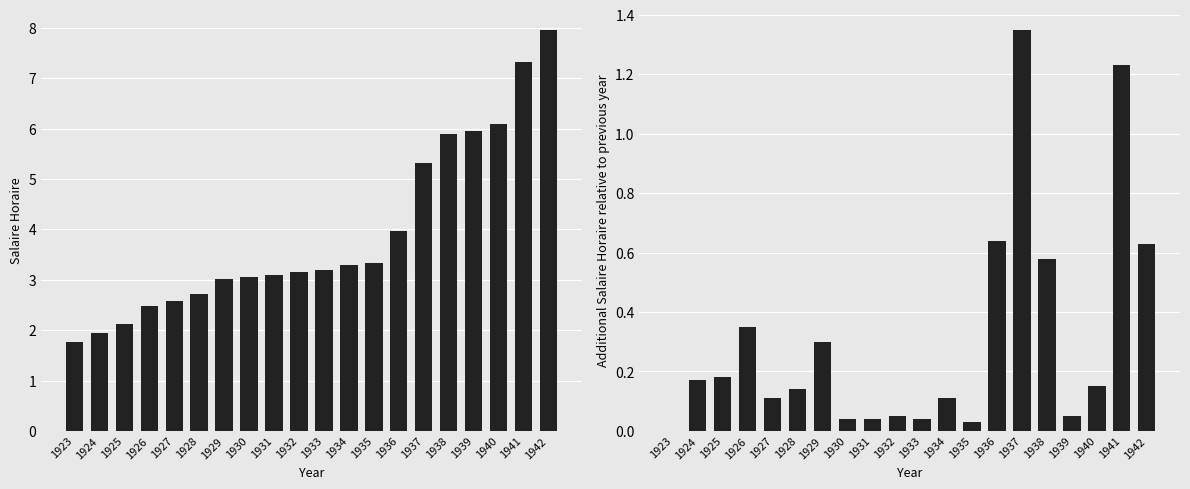

List the labels in order of Delta Salaire Horaire value, smallest first.

1923, 1935, 1930, 1931, 1933, 1932, 1939, 1927, 1934, 1928, 1940, 1924, 1925, 1929, 1926, 1938, 1942, 1936, 1941, 1937